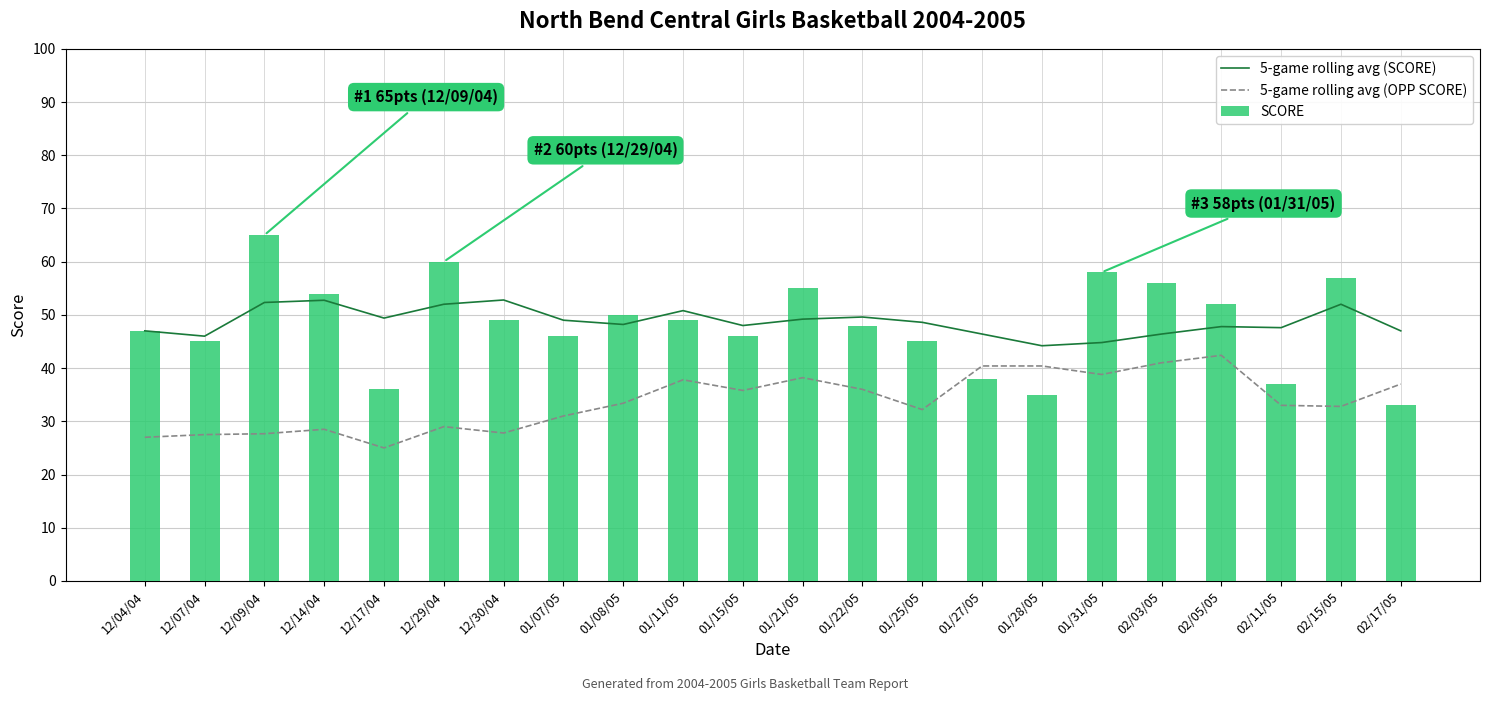

Count the number of data series in this chart.

3